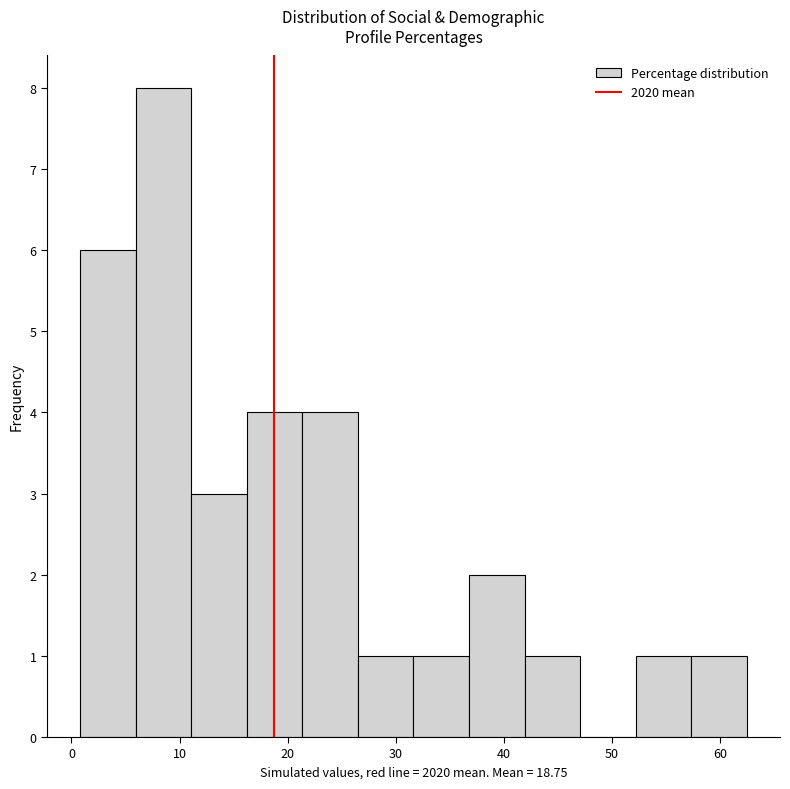

What is the height of the bar covering 26 to 32 on the x-axis? Neither the bar edges nor the heights are printed on the chart, so give them approximately, as read against the axes.

1